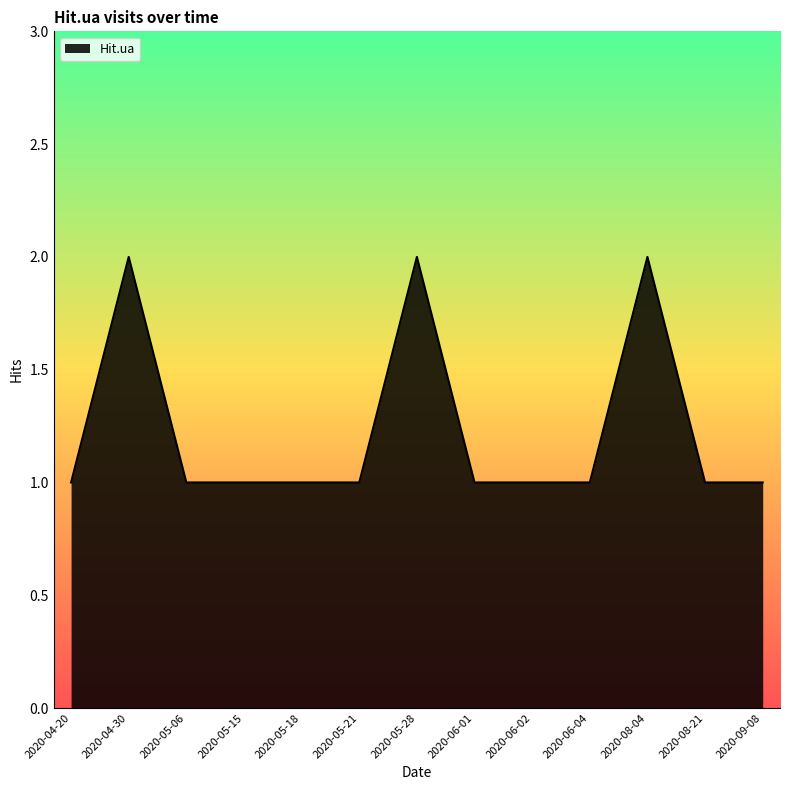

True or false: the data shows 1 at 2020-04-20.

True